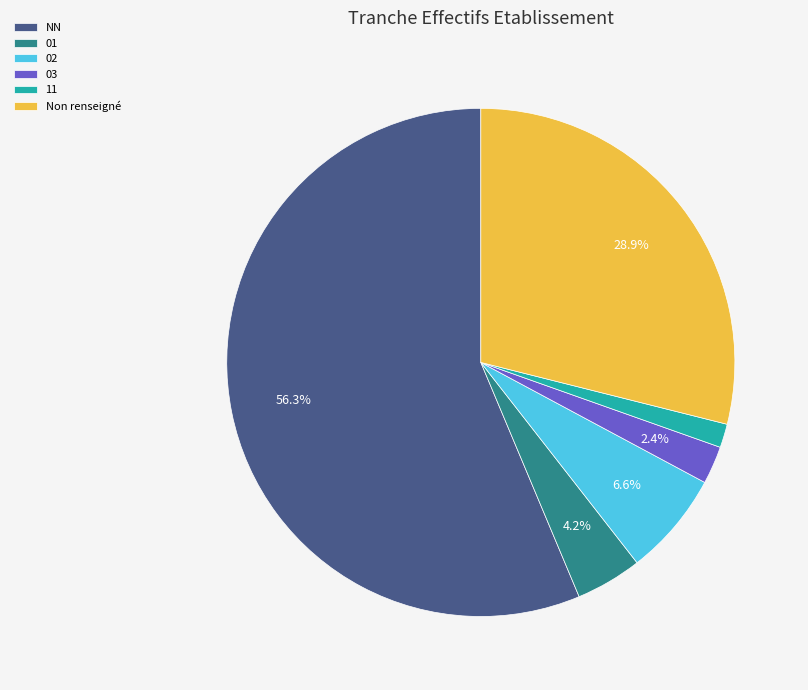

To the nearest percent, what is the difference between the largest and smallest slice percentages?

55%